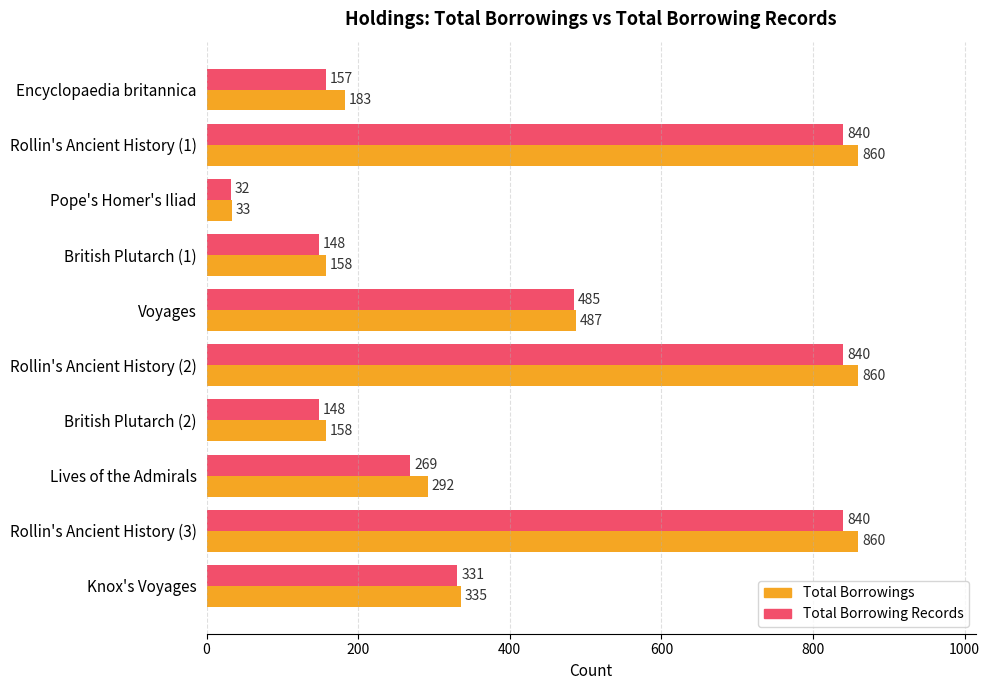

What is the approximate value of Total Borrowing Records at Rollin's Ancient History (1), to the nearest 10?

840